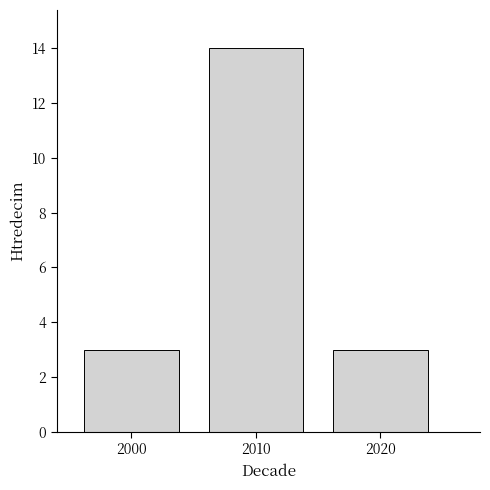

Reading left to right, what are all the values shown in this chart?

2000=3	2010=14	2020=3